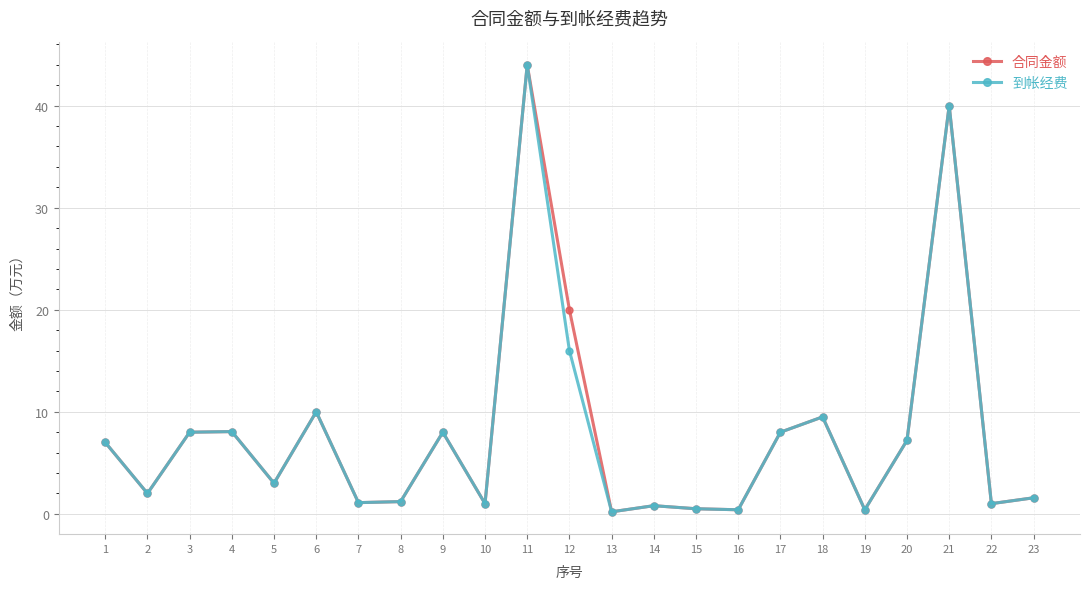

What are all the series names shown in the legend?

合同金额, 到帐经费